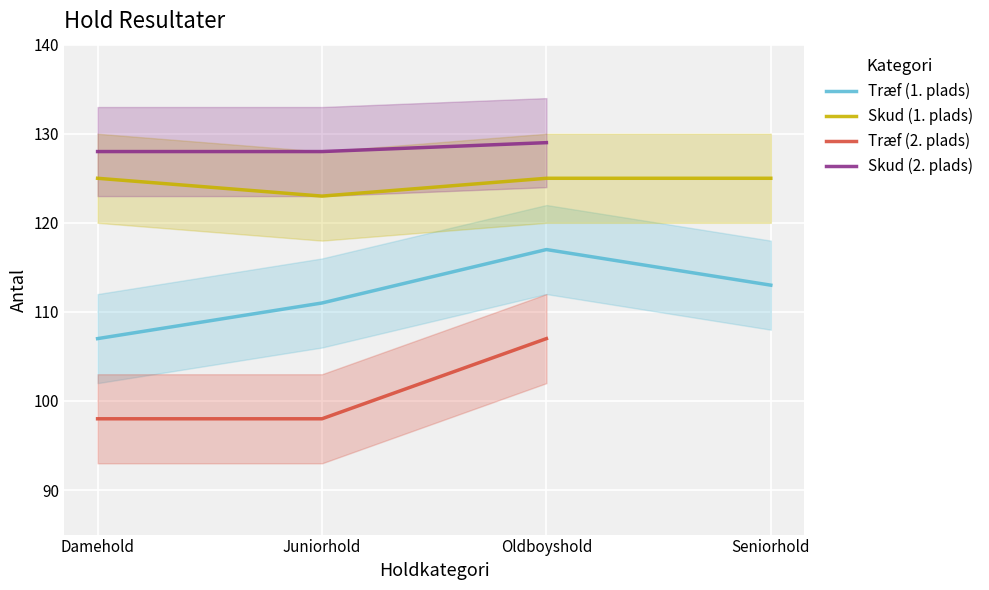

True or false: Træf (Hold total) and Skud (Hold total) intersect in this chart.

False